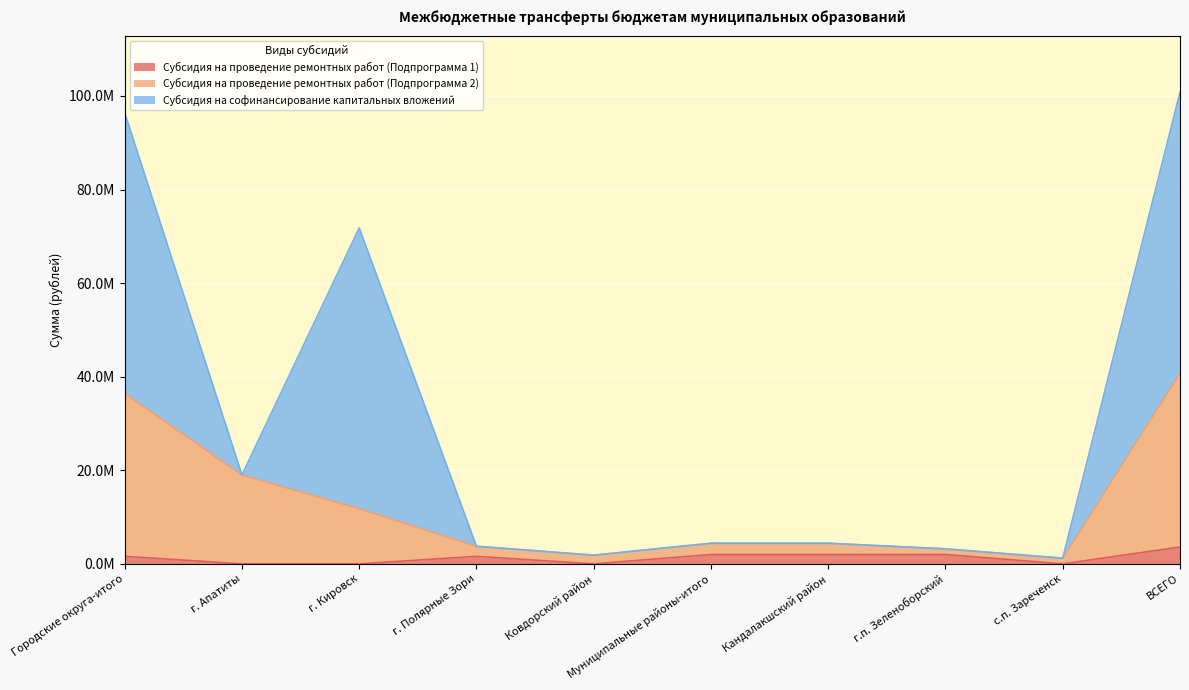

What are all the series names shown in the legend?

Субсидия на проведение ремонтных работ (Подпрограмма 1), Субсидия на проведение ремонтных работ (Подпрограмма 2), Субсидия на софинансирование капитальных вложений